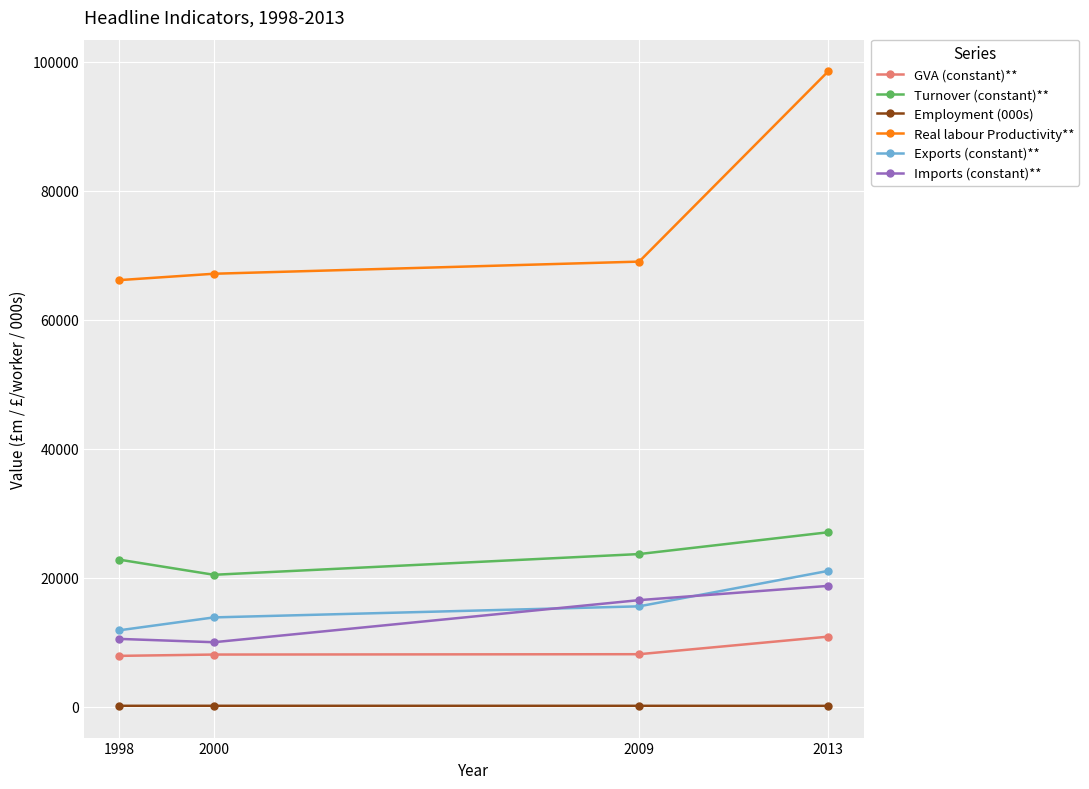

Which series has the largest range (max minus min)?

Real labour Productivity**